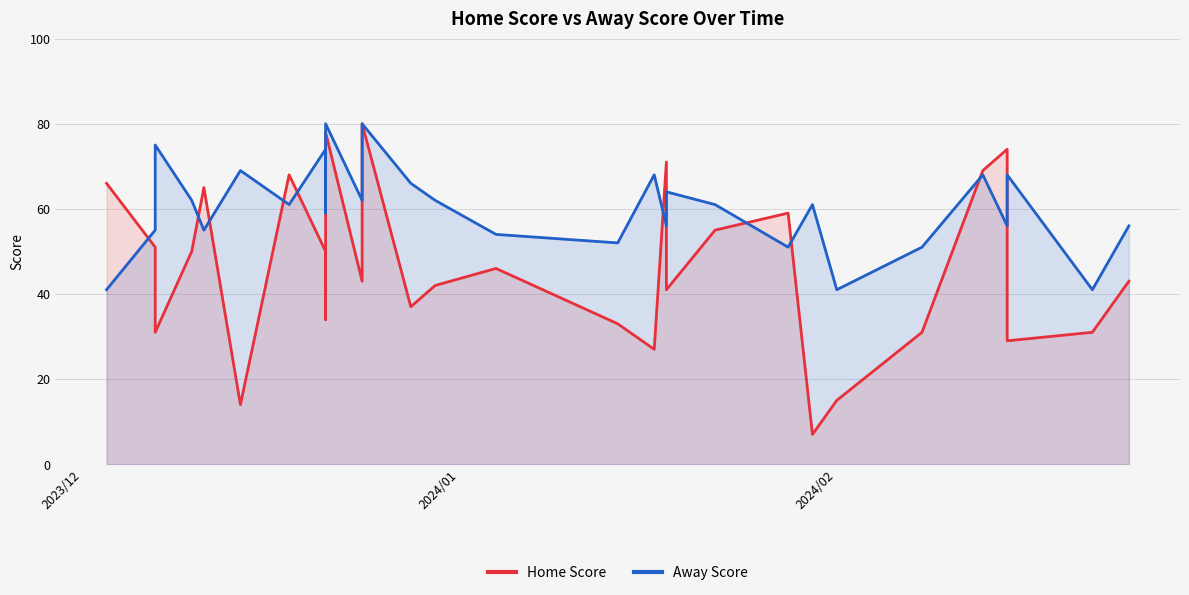

Which series has the widest spread of values?

Home Score